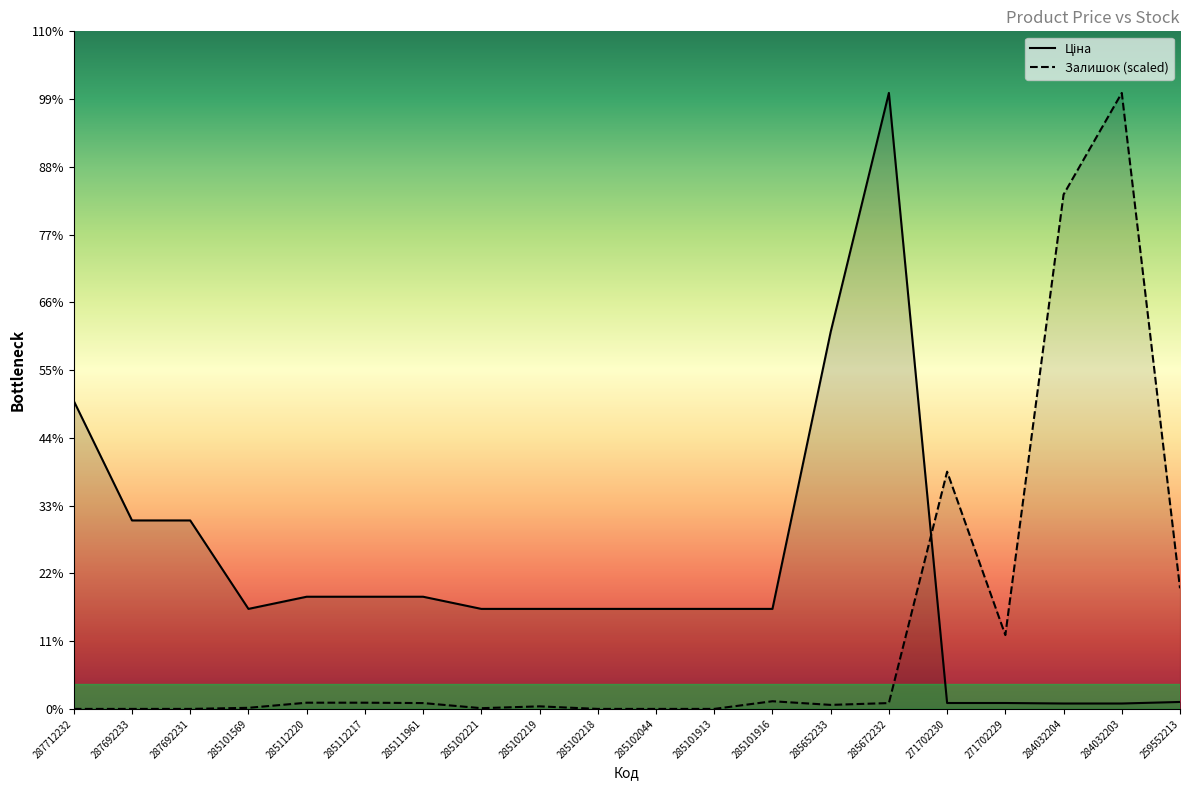

Reading right to left, transcribe all the data shown in this chart.

Ціна: 689.1	535.4	535.4	586.0	586.0	61024.7	37343.0	9908.5	9908.5	9908.5	9908.5	9908.5	9908.5	11113.6	11113.6	11113.6	9908.5	18671.5	18671.5	30512.3
Залишок: 11951.4	61024.7	50956.5	7315.7	23504.5	579.5	398.4	760.5	0.0	0.0	0.0	253.5	72.4	579.5	615.7	615.7	108.6	0.0	0.0	0.0